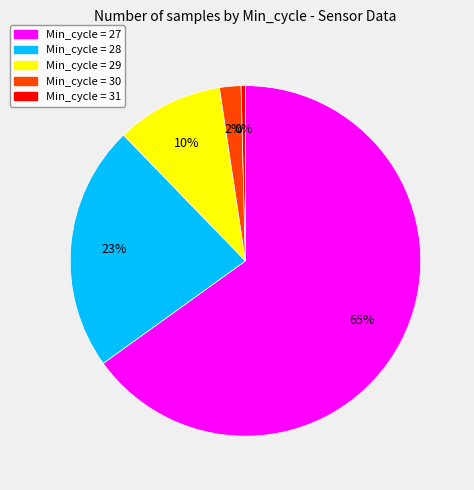

Is there any slice that represents more than half of the pie?

Yes